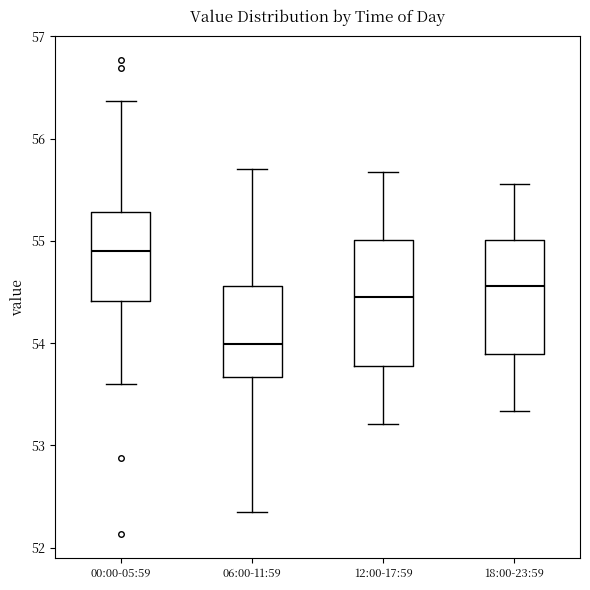

Reading left to right, transcribe this box plot: for each box, give where its median line is, the range the box spans, and where its two whiskers end, as read against the y-axis. The values are not printed on the chart, so give them approximately, as read against the axis.

00:00-05:59: median 54.9, box 54.4 to 55.3, whiskers 53.6 to 56.4
06:00-11:59: median 54.0, box 53.7 to 54.6, whiskers 52.4 to 55.7
12:00-17:59: median 54.5, box 53.8 to 55.0, whiskers 53.2 to 55.7
18:00-23:59: median 54.6, box 53.9 to 55.0, whiskers 53.3 to 55.6